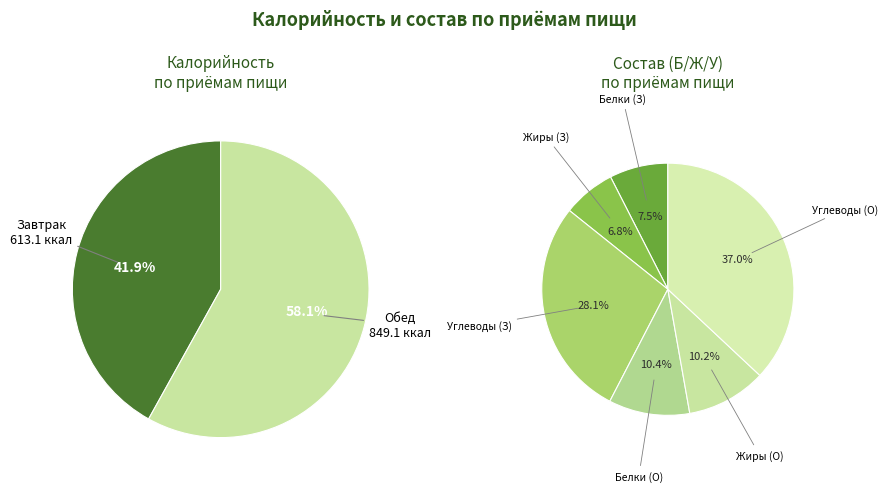

What is the majority slice?

Обед